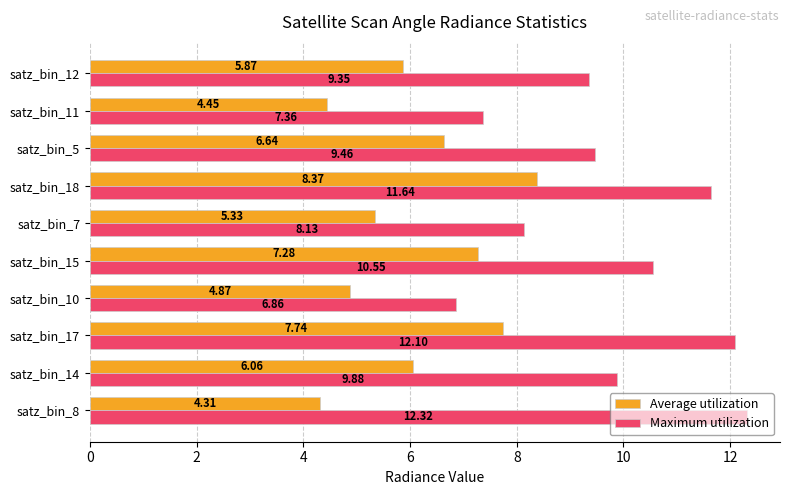

What is the maximum value for Average utilization?

8.4